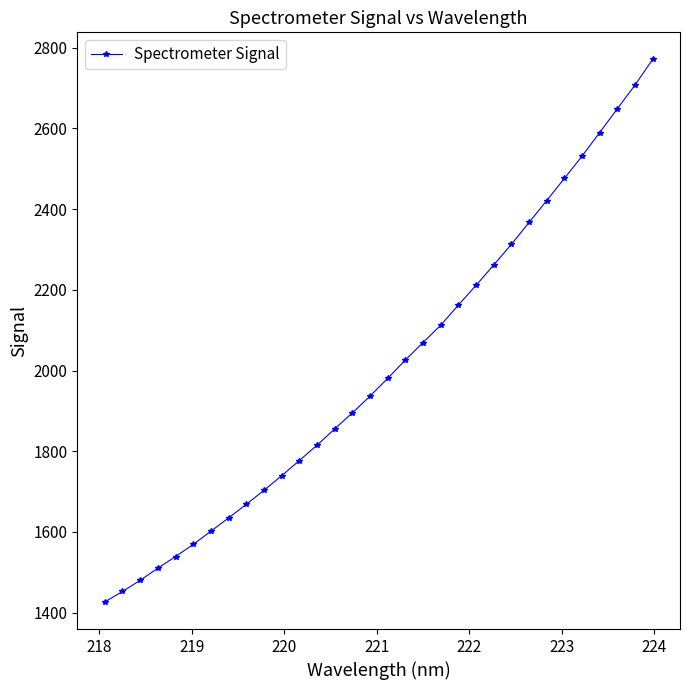

What is the average value?

2007.9